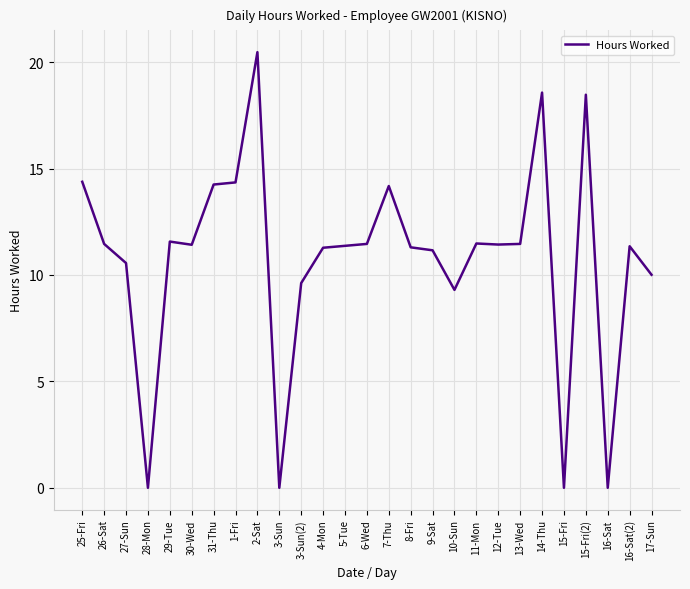

True or false: the data shows 7.6 at 7-Thu.

False